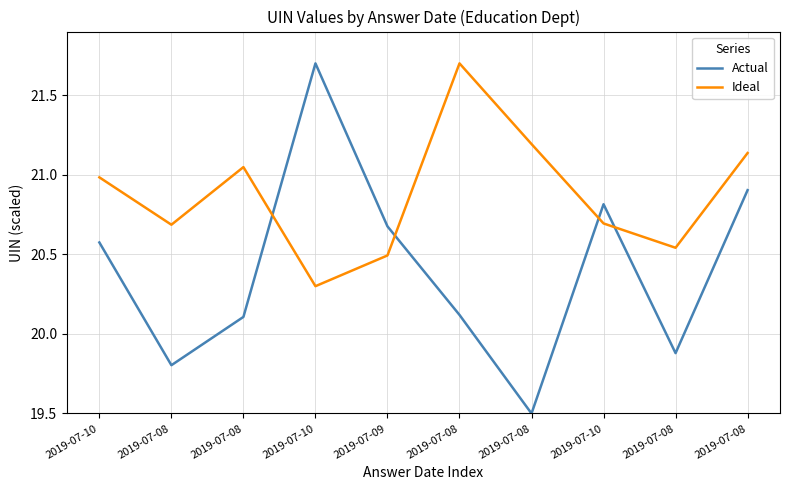

The value of Actual at 2019-07-08 is 29.2. True or false?

False